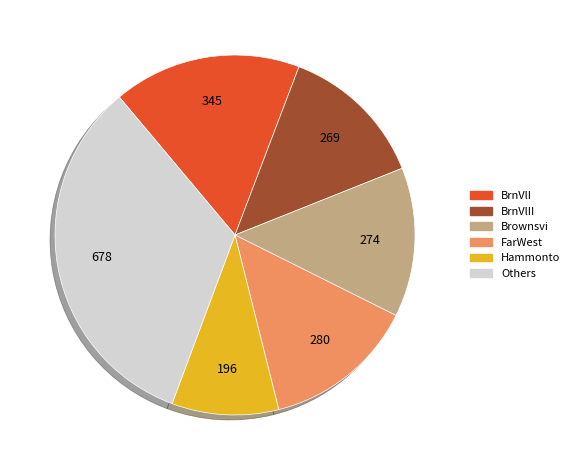

Is there a majority slice in this chart?

No